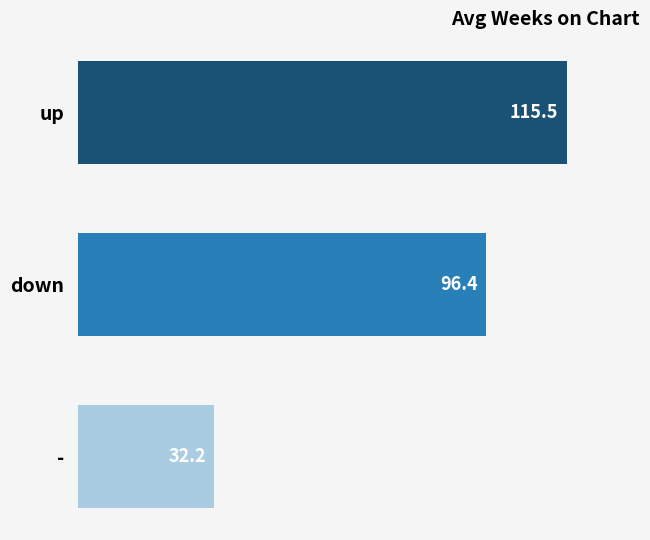

What is the average value?

81.4